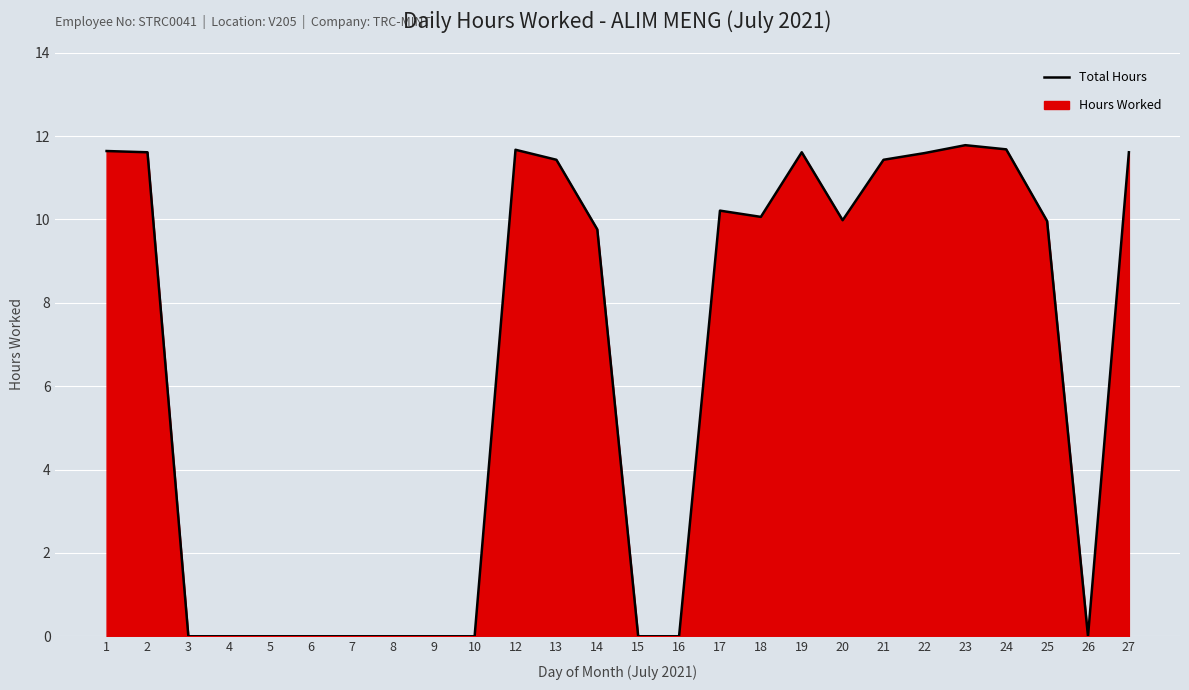

How many lines are shown in the chart?

1